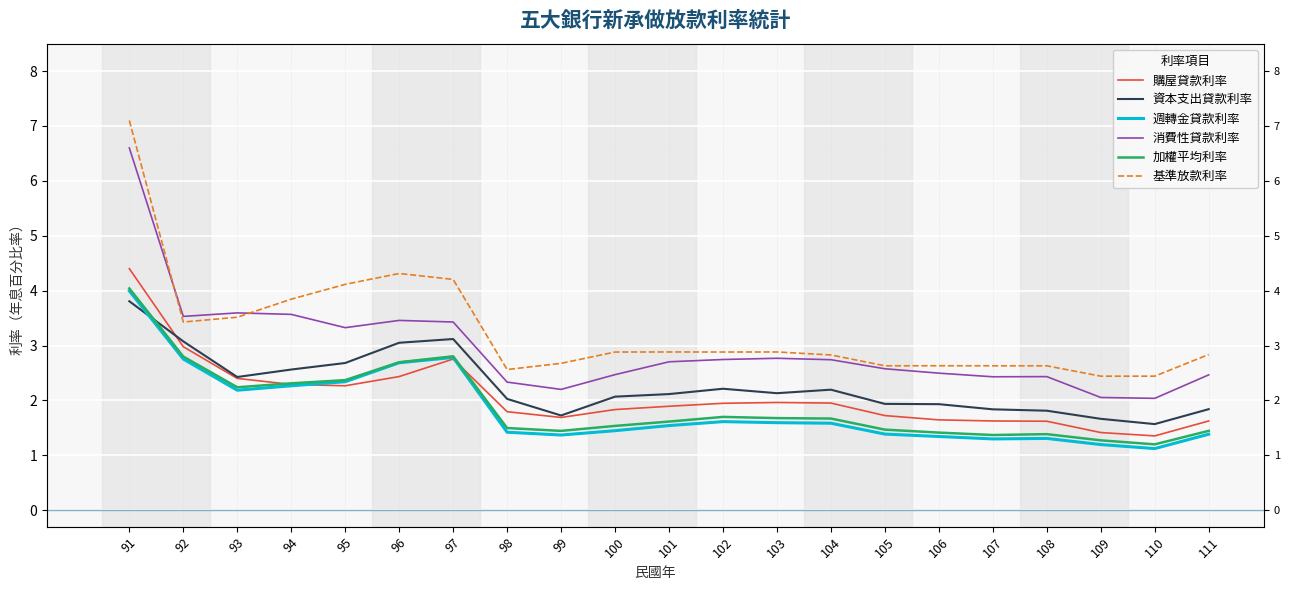

How many lines are shown in the chart?

6